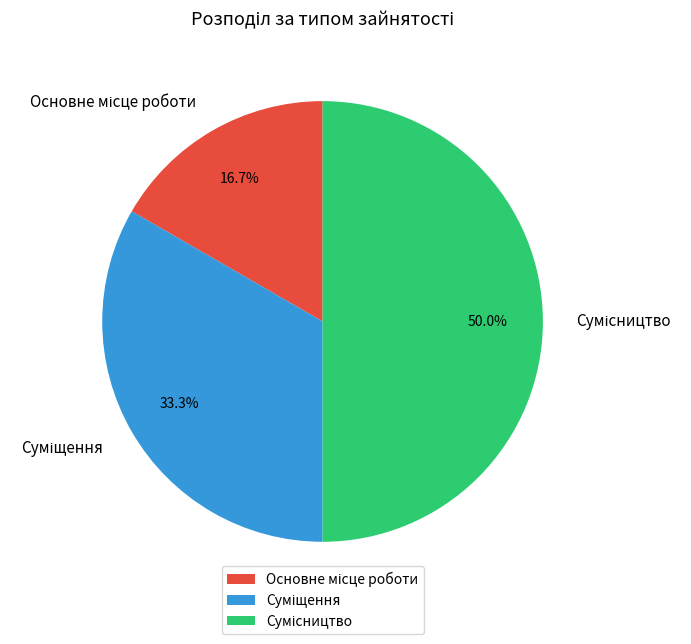

To the nearest percent, what percentage of the pie is Суміщення?

33%